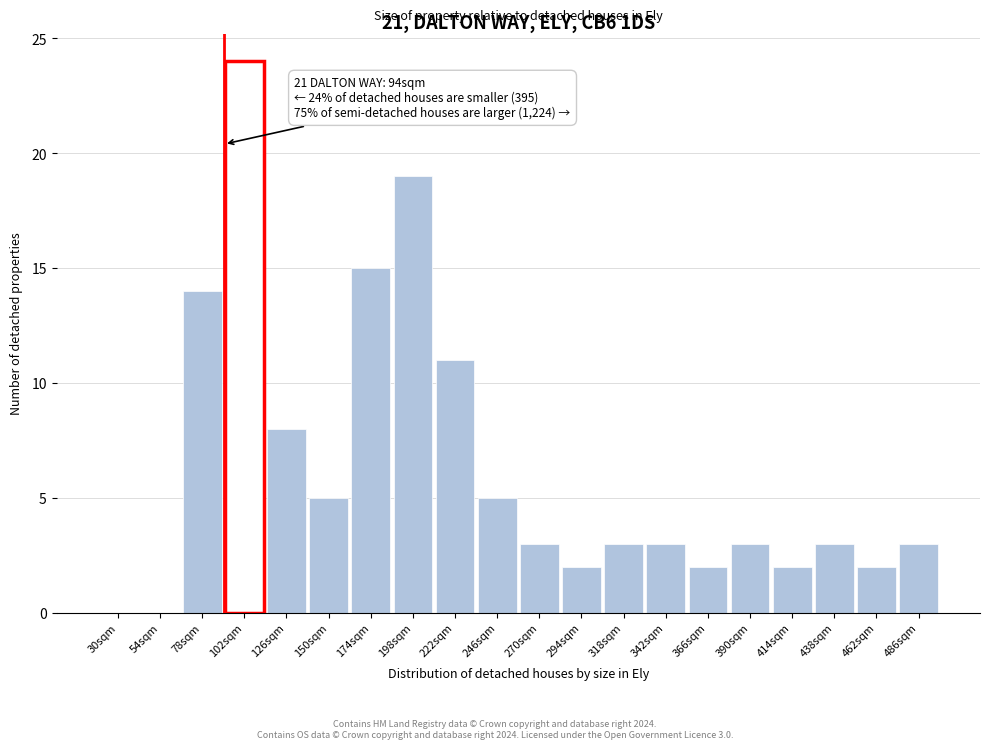

Reading right to left, extract all data points from this chart.

486sqm=3	462sqm=2	438sqm=3	414sqm=2	390sqm=3	366sqm=2	342sqm=3	318sqm=3	294sqm=2	270sqm=3	246sqm=5	222sqm=11	198sqm=19	174sqm=15	150sqm=5	126sqm=8	102sqm=24	78sqm=14	54sqm=0	30sqm=0